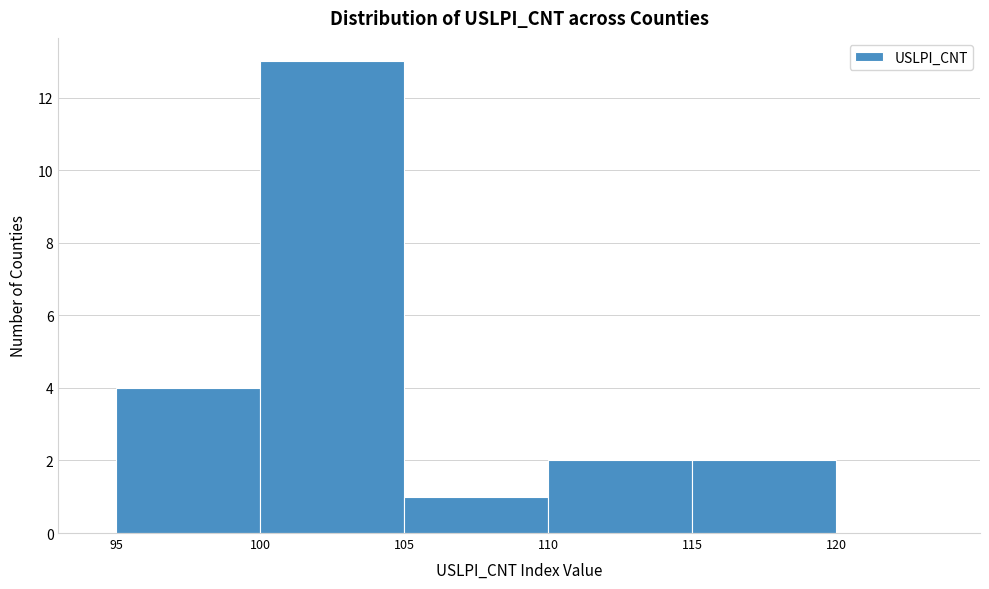

Reading left to right, list every bar in this chart as the range it spans on the x-axis followed by its height. The values are not printed on the chart, so give them approximately, as read against the axis.

95 to 100: 4
100 to 105: 13
105 to 110: 1
110 to 115: 2
115 to 120: 2